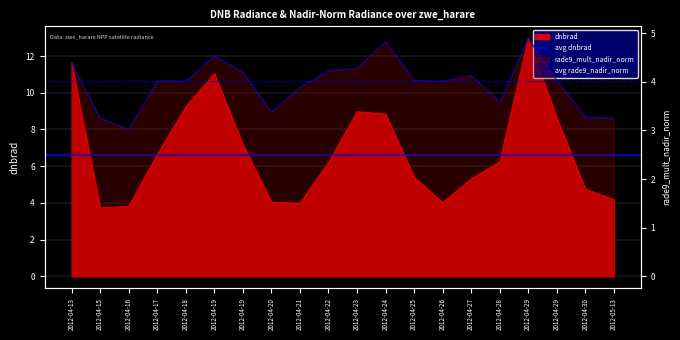

True or false: rade9_mult_nadir_norm and dnbrad cross at least once.

False